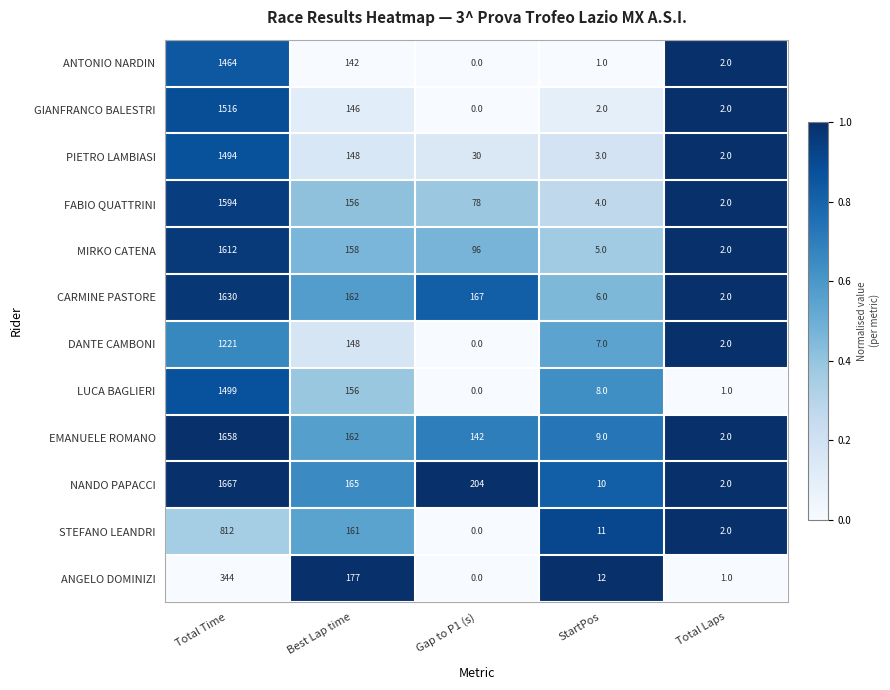

Between Best Lap time and StartPos, which series saw the biggest shift?

ANGELO DOMINIZI